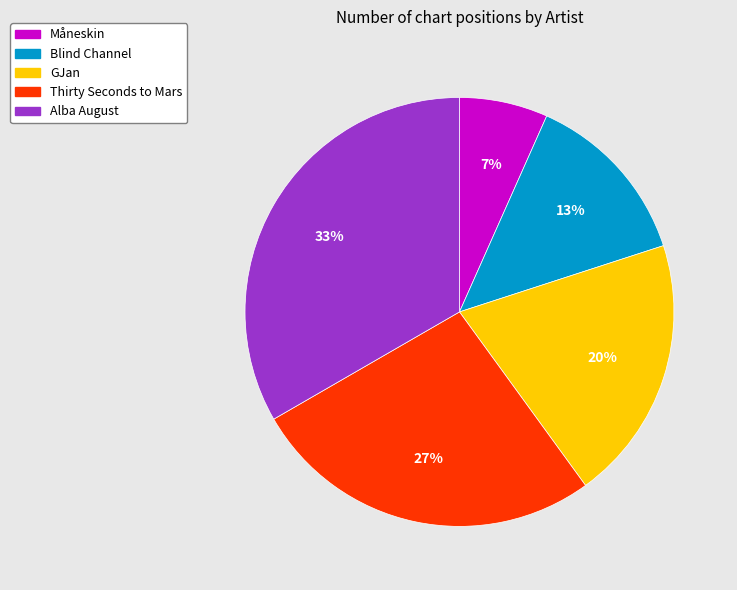

Which category has the smallest portion of the pie?

Måneskin